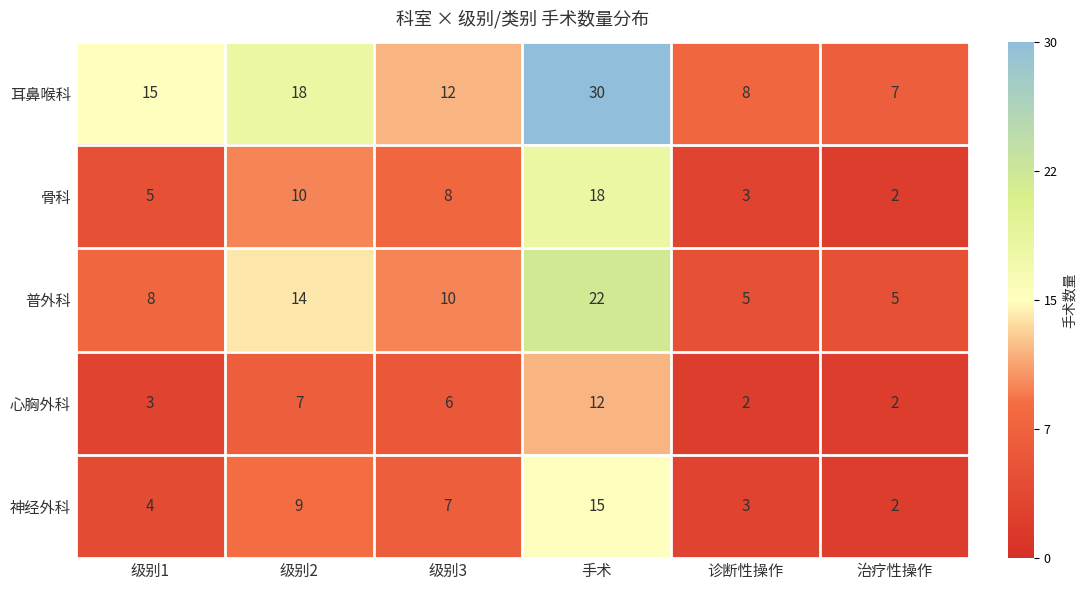

Reading left to right, what are all the values shown in this chart?

耳鼻喉科: 级别1=15	级别2=18	级别3=12	手术=30	诊断性操作=8	治疗性操作=7
骨科: 级别1=5	级别2=10	级别3=8	手术=18	诊断性操作=3	治疗性操作=2
普外科: 级别1=8	级别2=14	级别3=10	手术=22	诊断性操作=5	治疗性操作=5
心胸外科: 级别1=3	级别2=7	级别3=6	手术=12	诊断性操作=2	治疗性操作=2
神经外科: 级别1=4	级别2=9	级别3=7	手术=15	诊断性操作=3	治疗性操作=2